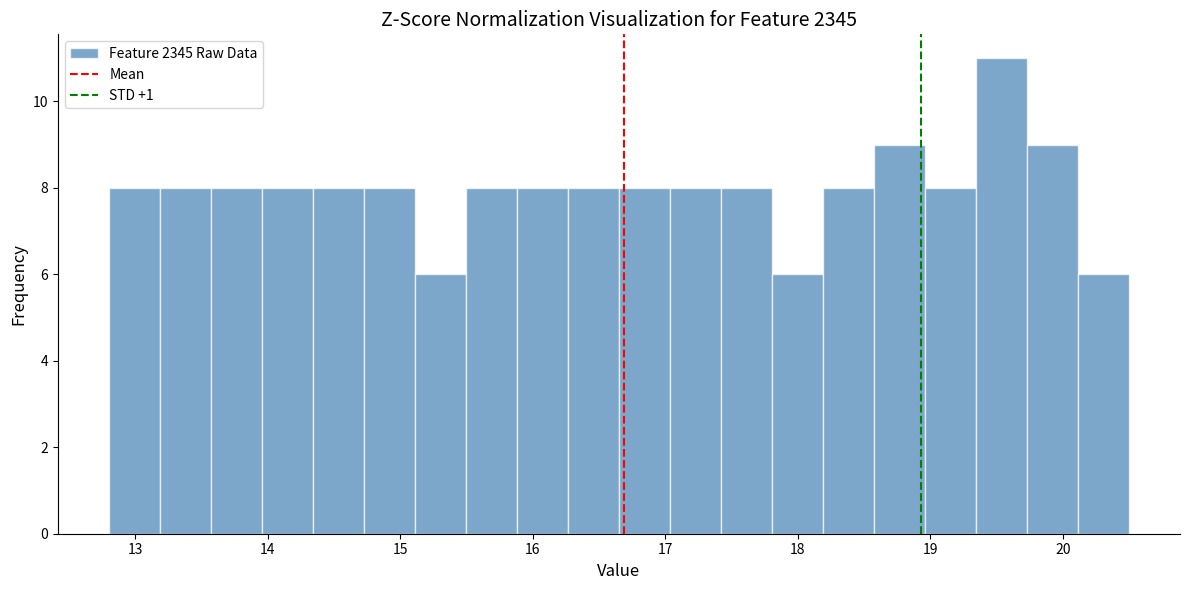

Read against the x-axis, roughly where is the centre of the tallest bar?

19.5